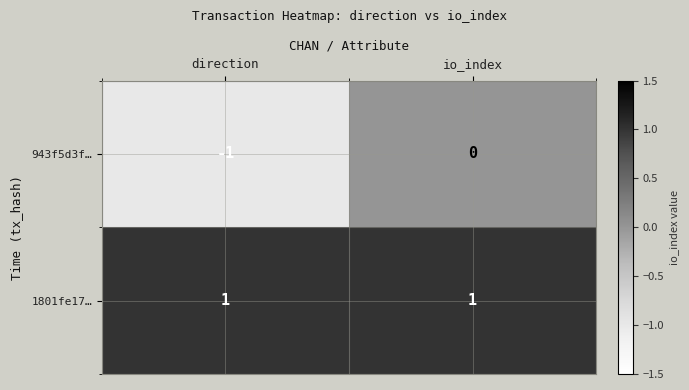

The 943f5d3f… series shows 1 at io_index. True or false?

False